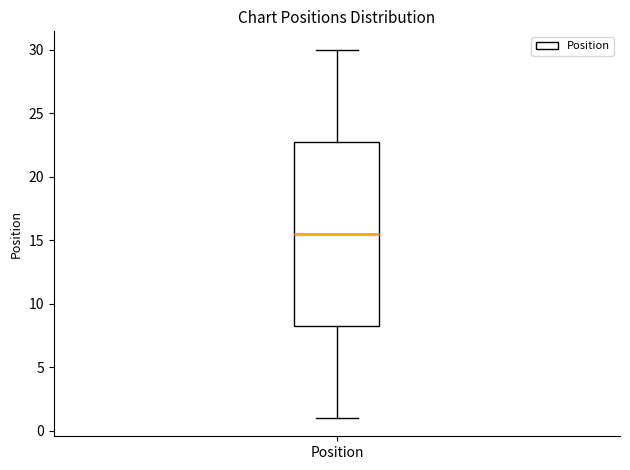

Where does the upper whisker of the box for Position end on the y-axis? The values are not printed on the chart, so give them approximately, as read against the axis.

30.0